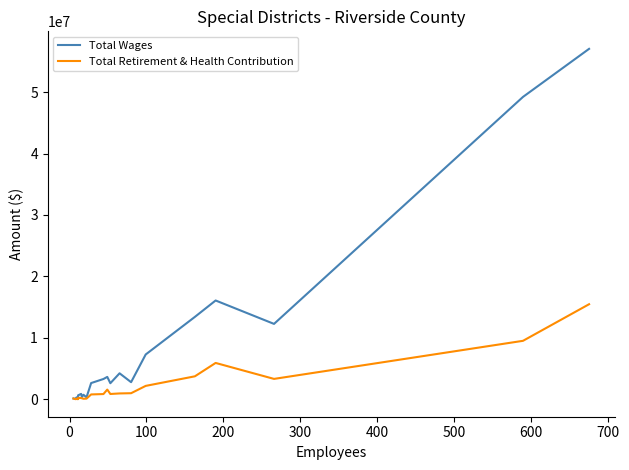

Reading left to right, what are all the values shown in this chart?

Total Wages: 116031	59863	306142	25925	165769	185789	630261	865927	358433	721504	311367	2629699	3290591	3631378	2603301	4219775	2772847	7283101	13404572	16076233	12264677	49229697	57057078
Total Retirement & Health Contribution: 107530	0	81994	10310	46266	18536	226965	188766	148817	72643	93902	776552	837703	1567559	849340	939611	976339	2168937	3727315	5906069	3307116	9507720	15467854